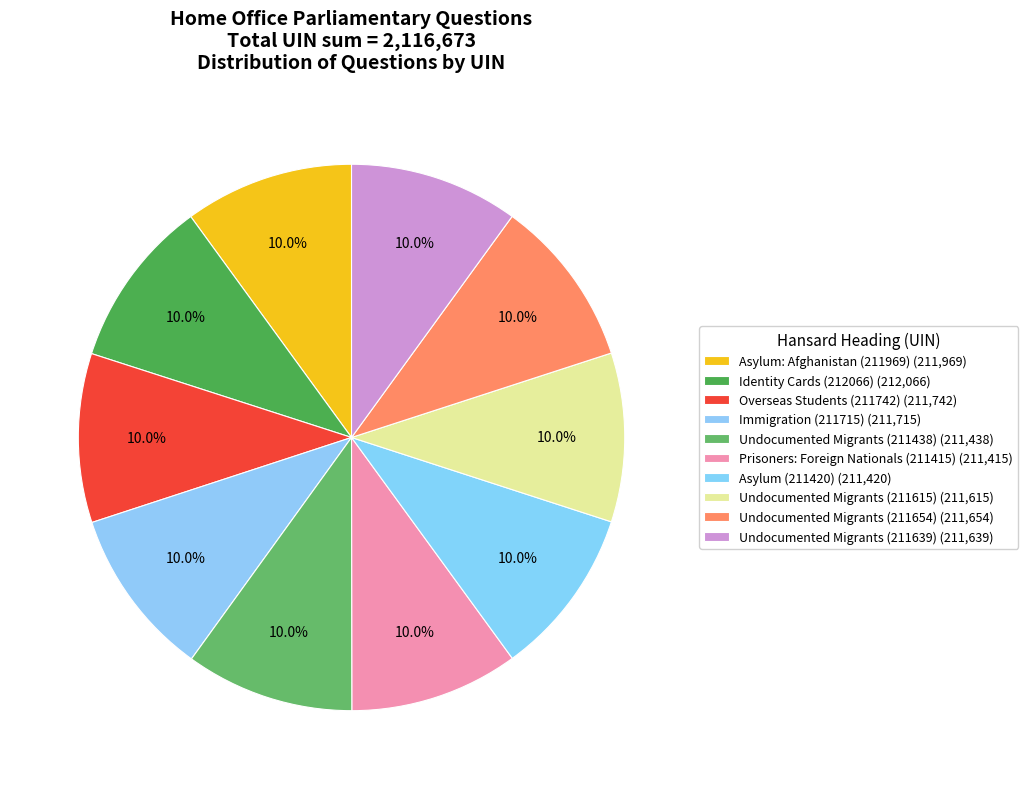

The Overseas Students (211742) slice represents 10% of the pie. True or false?

True